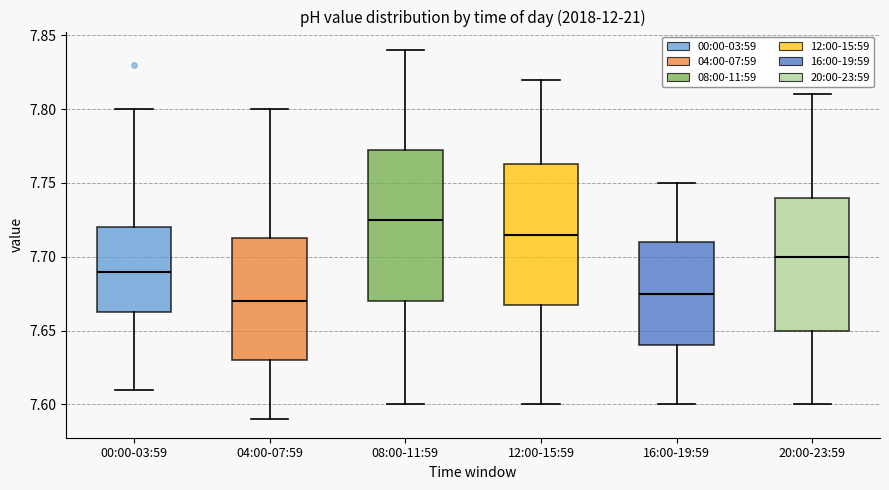

Where does the lower whisker of the box for 00:00-03:59 end on the y-axis? The values are not printed on the chart, so give them approximately, as read against the axis.

7.610